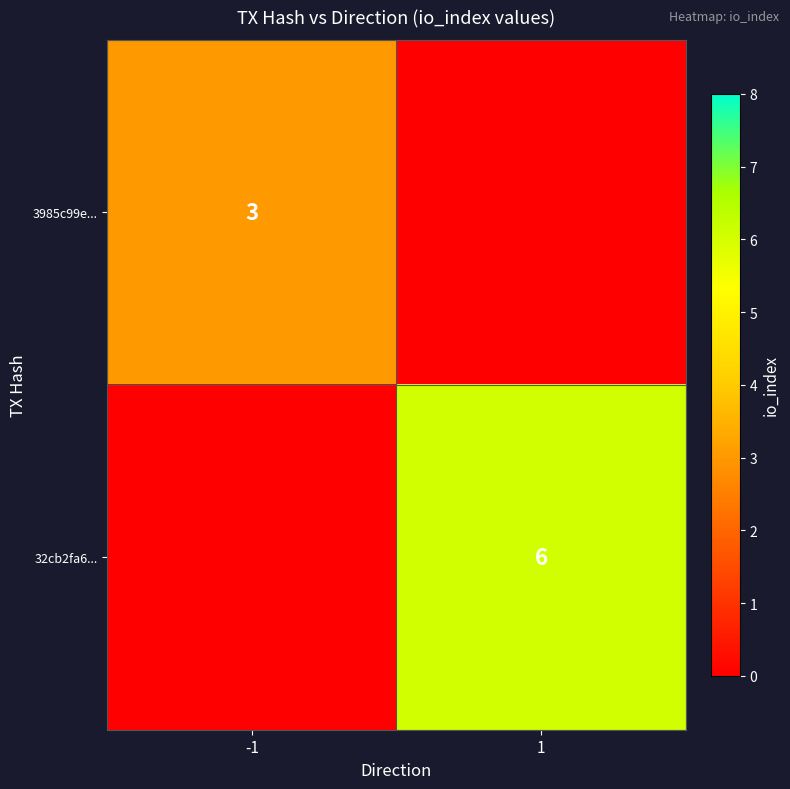

The 3985c99e... series shows 4 at -1. True or false?

False